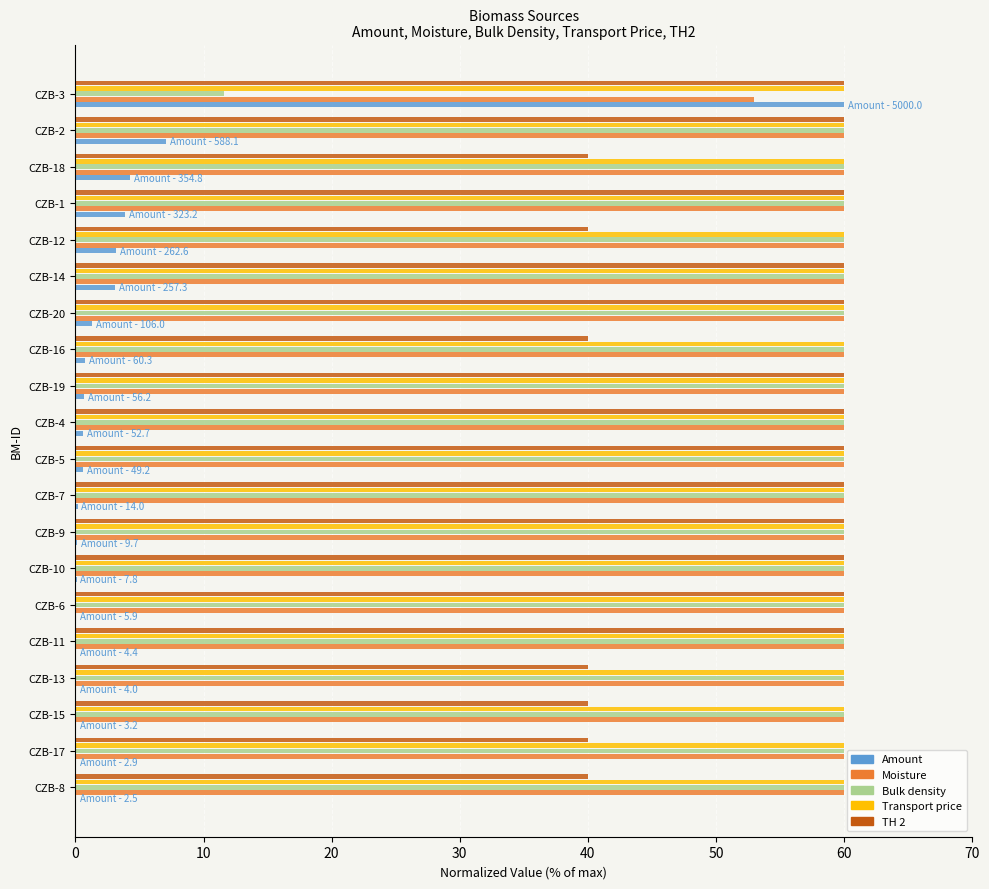

Where is Amount nearest to the value 30?

CZB-2